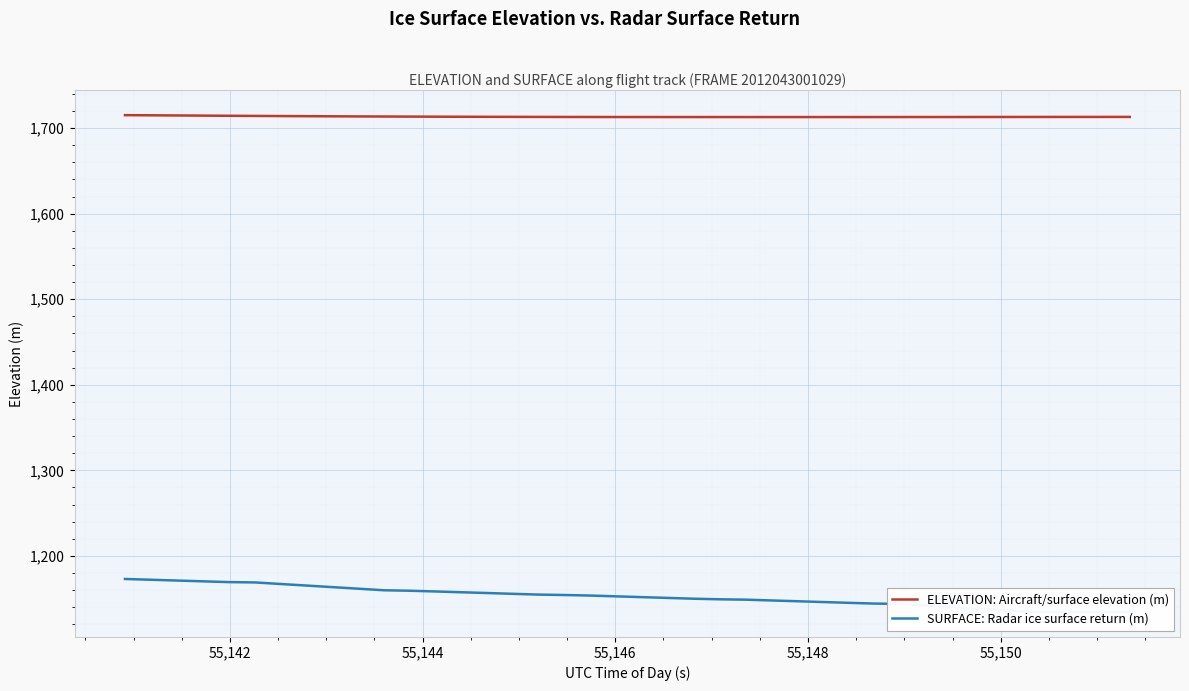

What is the average value of the SURFACE: Radar ice surface return (m) series?

1152.6